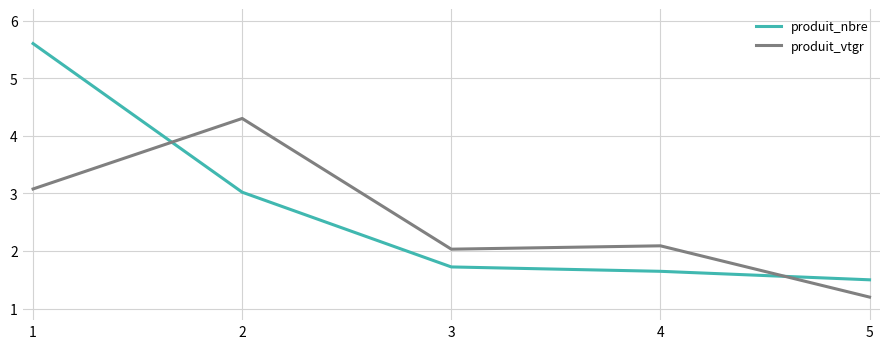

At which category is the sum across all series the highest?

1